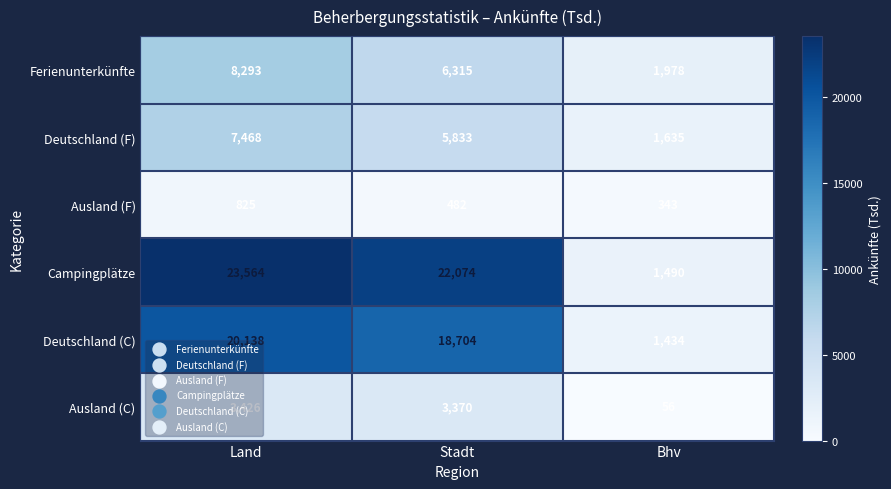

Is it true that Ausland (F) equals 582 at Bhv?

False